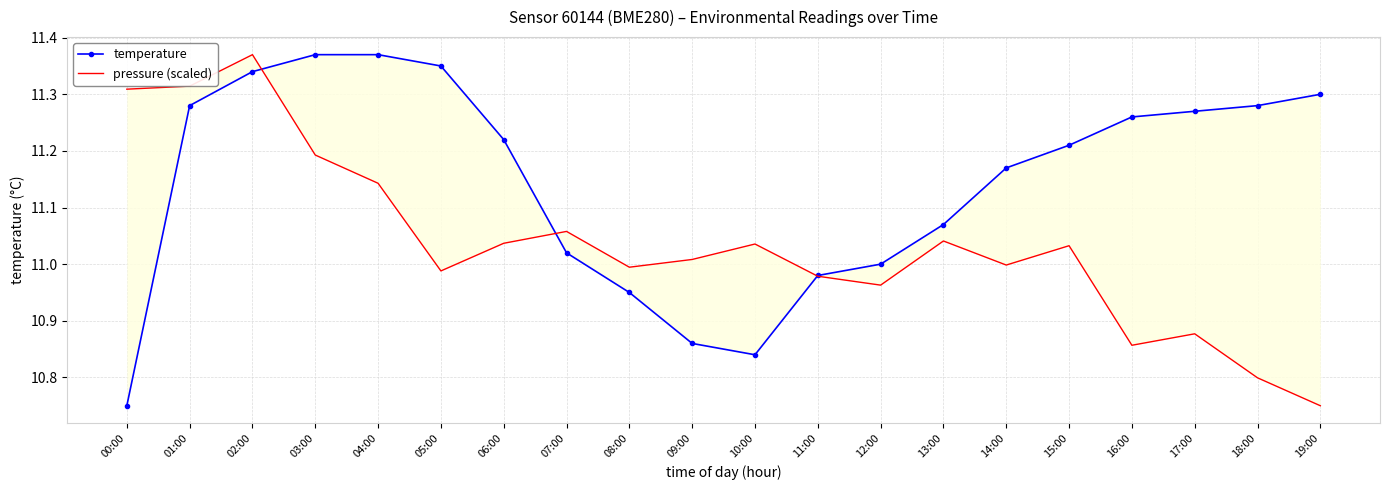

Rank the categories by temperature value from lowest to highest.

00:00, 10:00, 09:00, 08:00, 11:00, 12:00, 07:00, 13:00, 14:00, 15:00, 06:00, 16:00, 17:00, 01:00, 18:00, 19:00, 02:00, 05:00, 03:00, 04:00